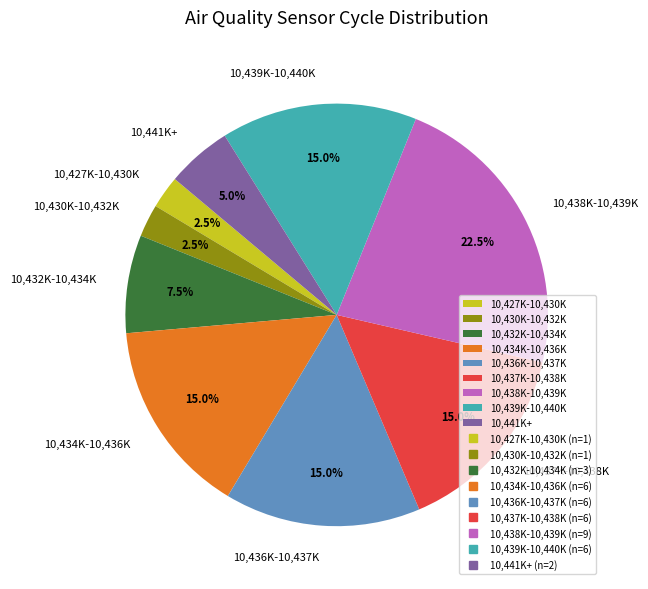

Is 10,441K+ the majority of the pie?

No